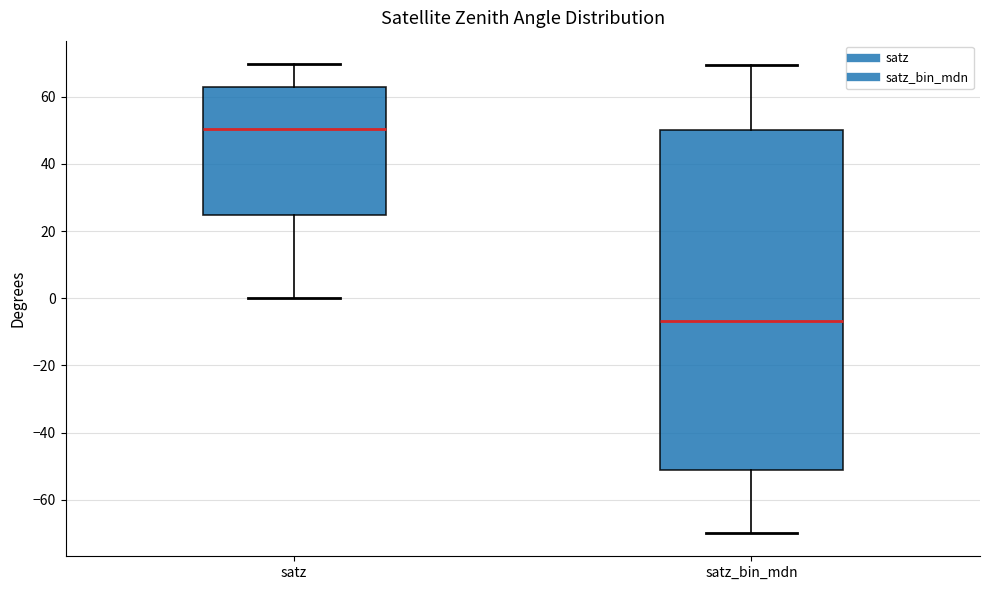

Reading left to right, read every box against the y-axis: the position of its median line, the range the box covers, and the ends of its whiskers. The values are not printed on the chart, so give them approximately, as read against the axis.

satz: median 50, box 24 to 62, whiskers 0 to 70
satz_bin_mdn: median -6, box -50 to 50, whiskers -70 to 70